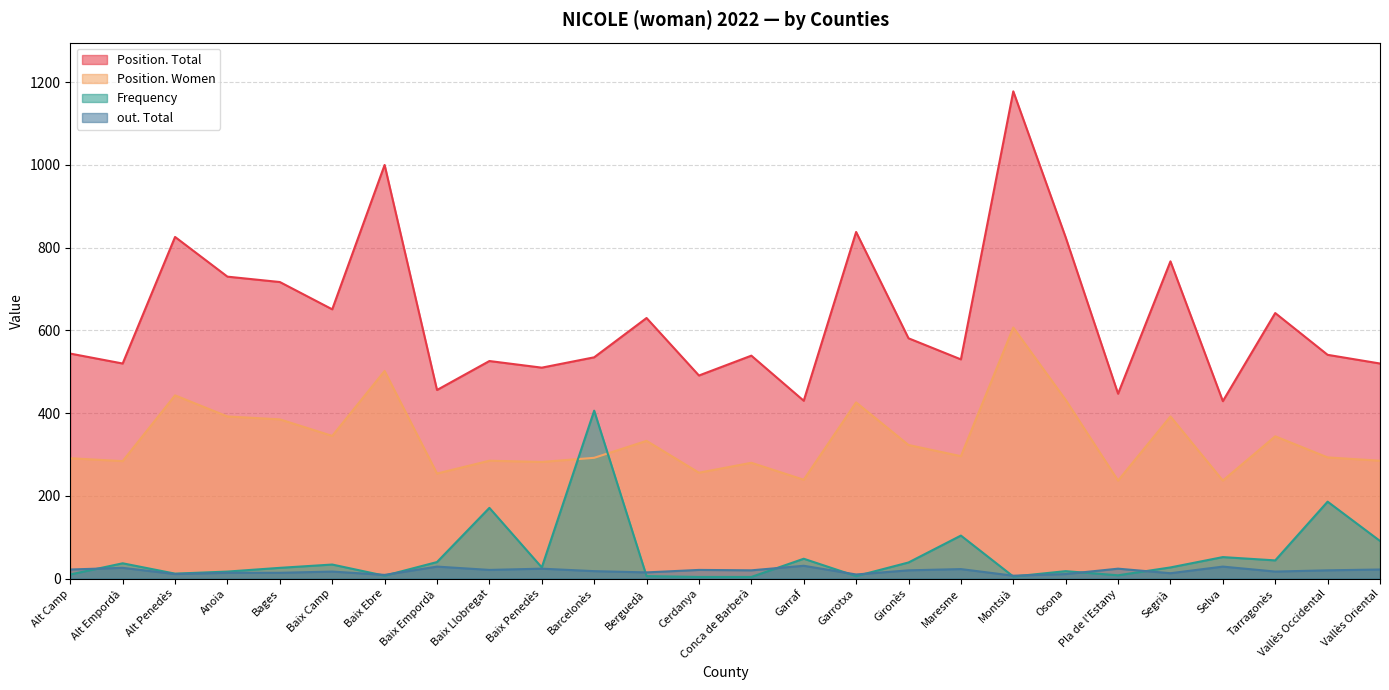

At which category does Position. Total reach its first local peak?

Alt Penedès